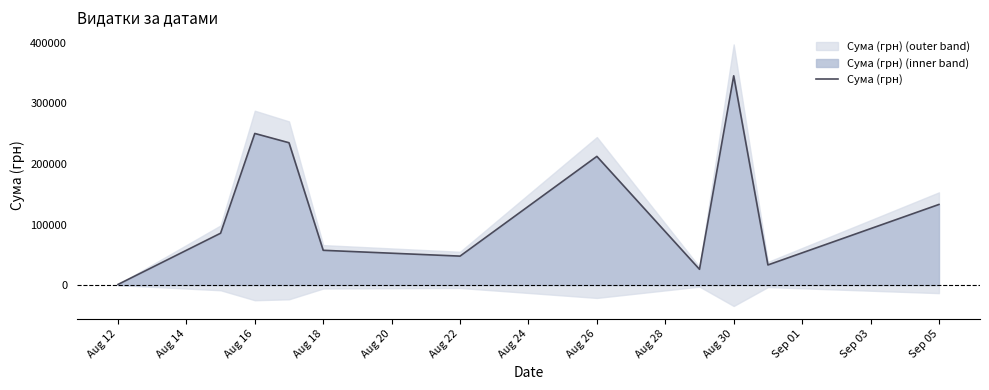

At which label does Сума (грн) reach its peak?

Aug 30